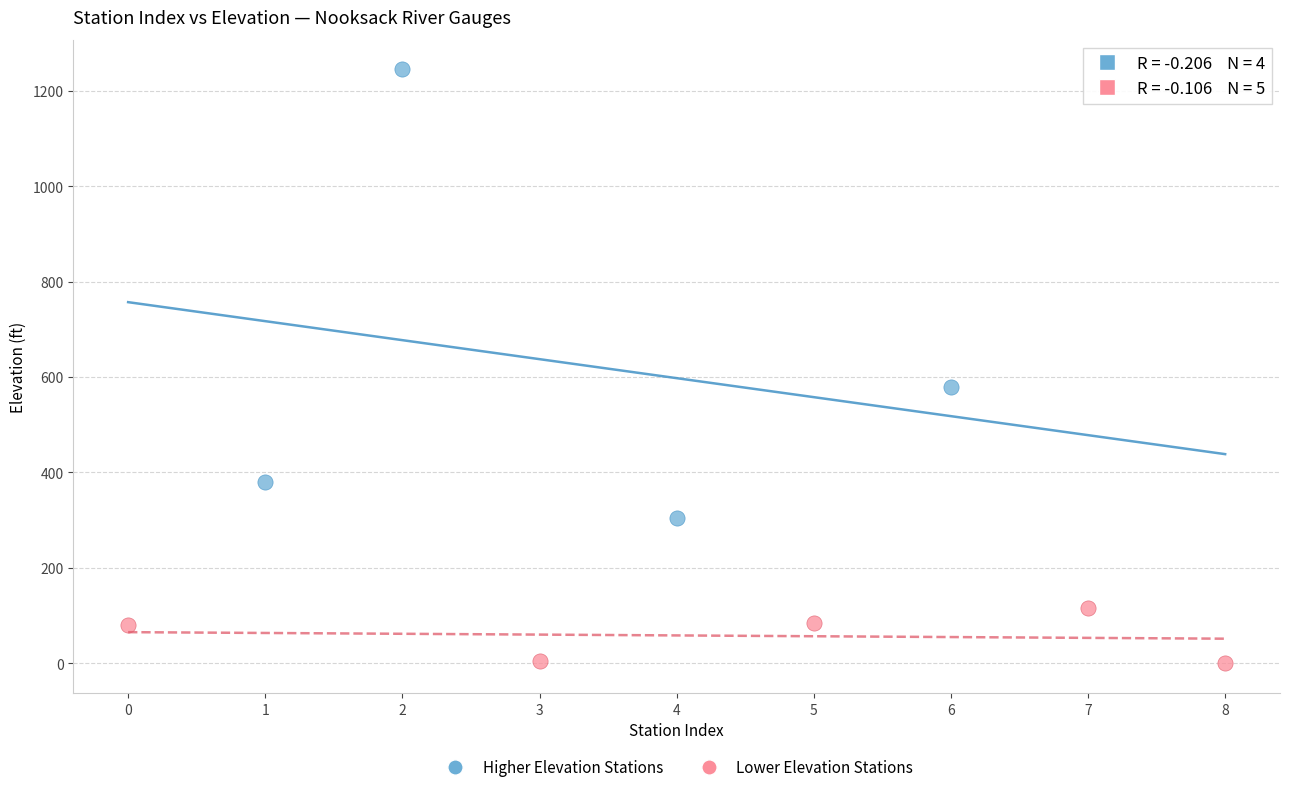

Which series has the widest spread of Y values?

Higher Elevation Stations